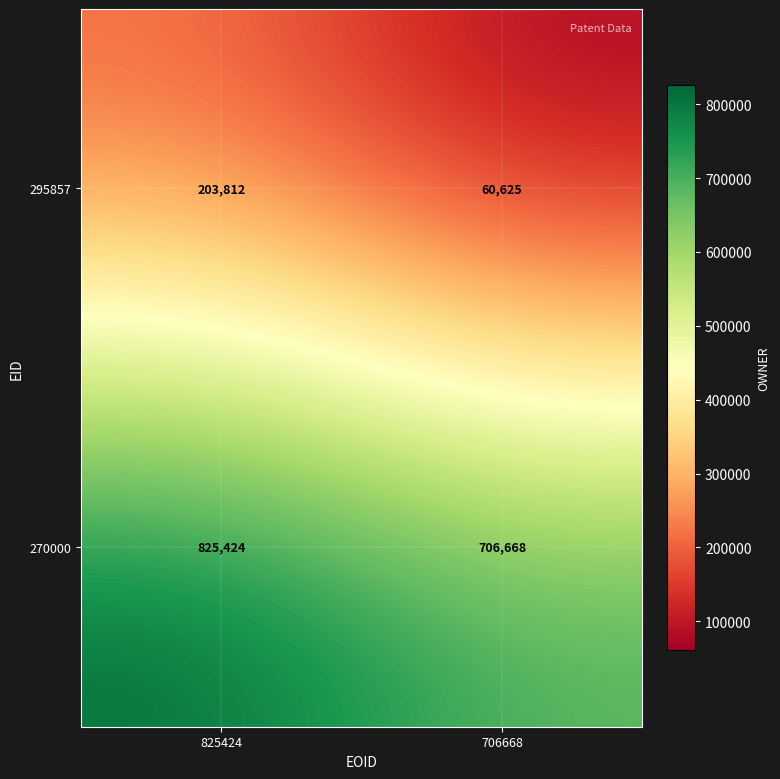

Which series changed the most between 825424 and 706668?

295857